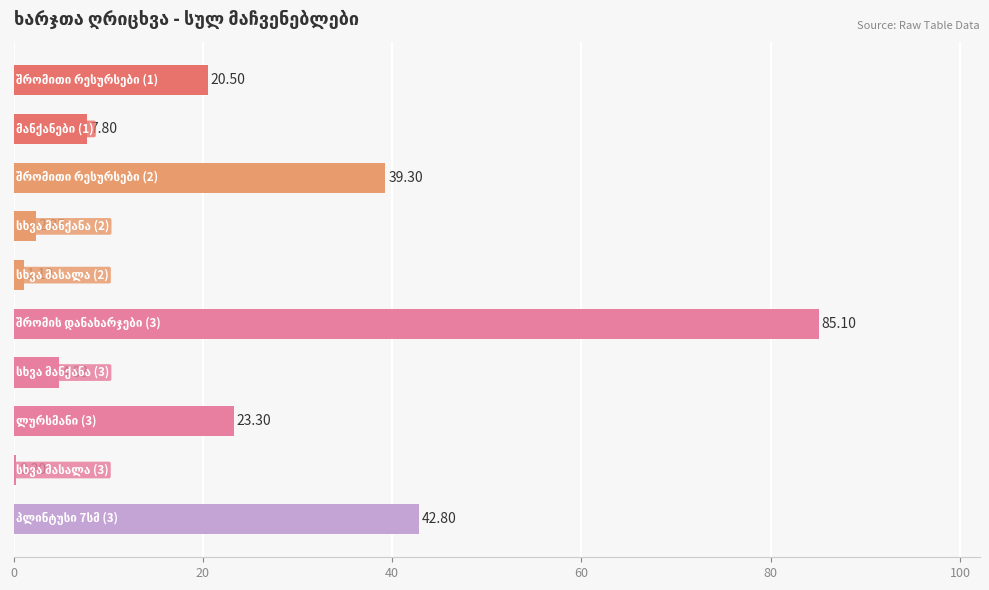

What is the sum of all values?

227.4